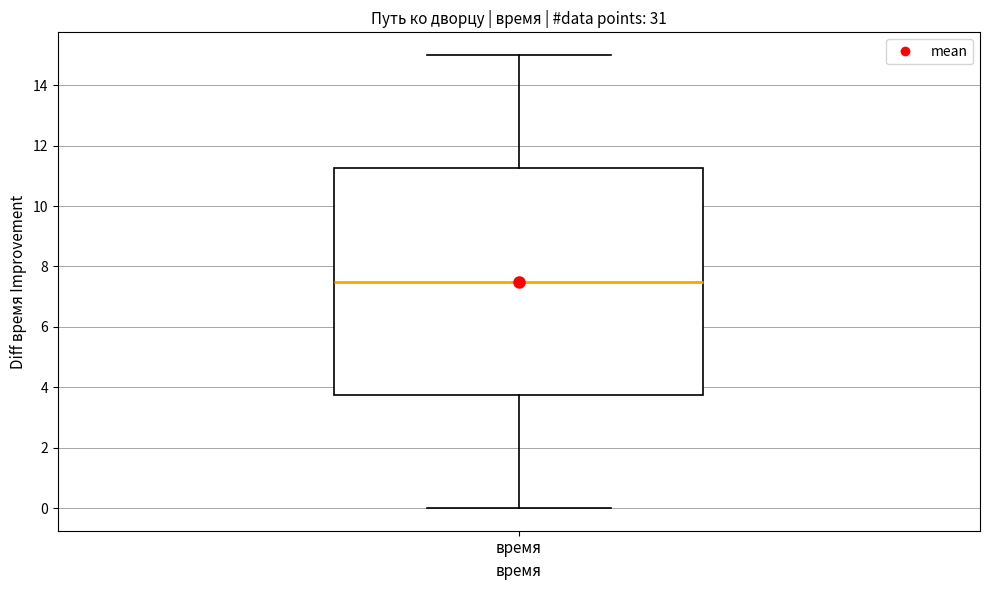

Where is the lower edge of the box for время on the y-axis? The values are not printed on the chart, so give them approximately, as read against the axis.

3.8